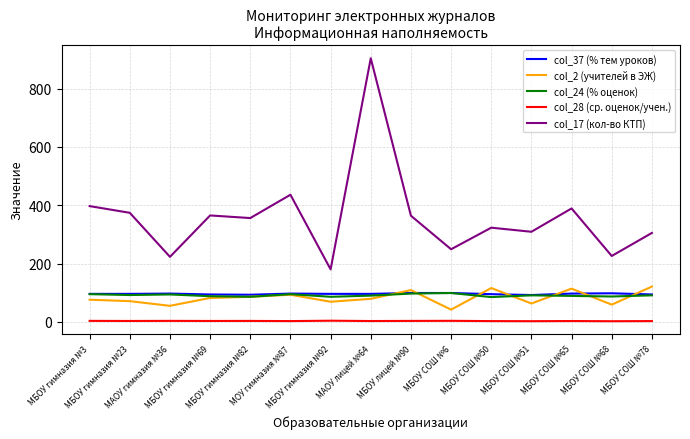

True or false: col_24 (% оценок) and col_28 (ср. оценок/учен.) intersect in this chart.

False